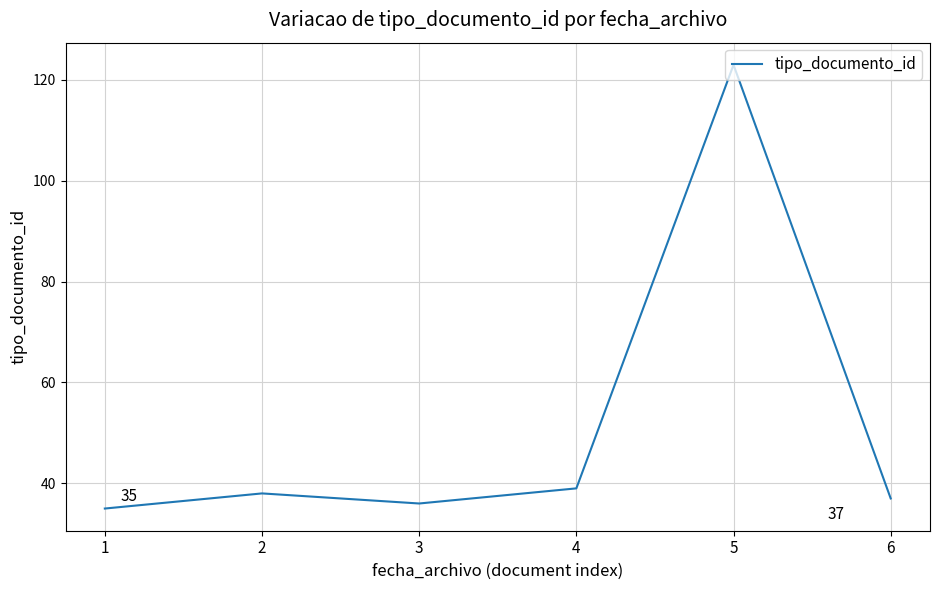

List the labels in order of value, largest first.

5, 4, 2, 6, 3, 1